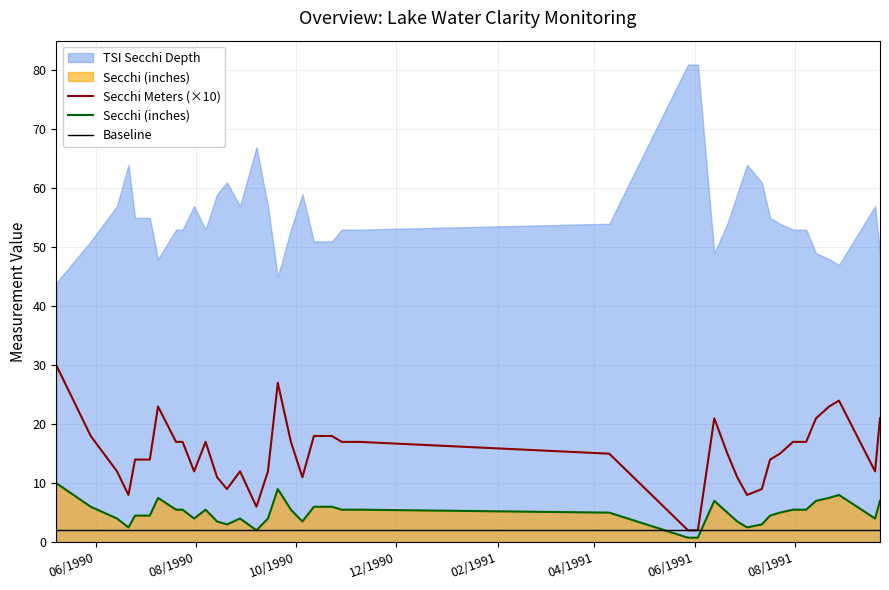

The Secchi Meters (×10) series shows 12.2 at 30. True or false?

False